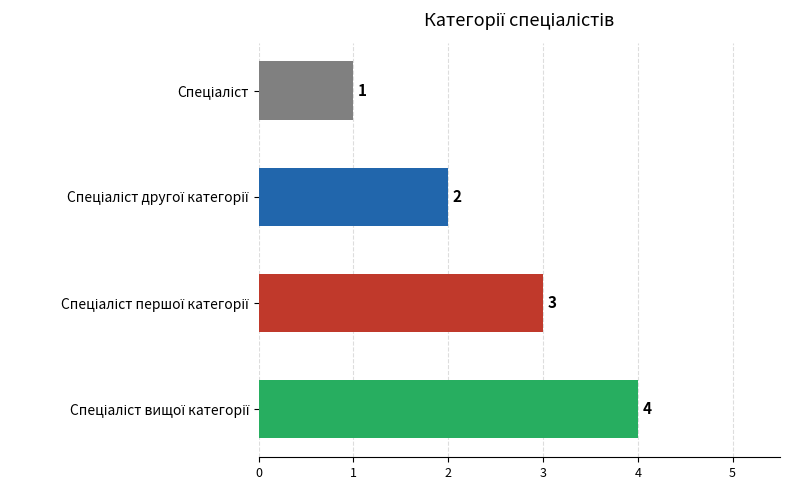

What is the difference between the maximum and minimum values?

3